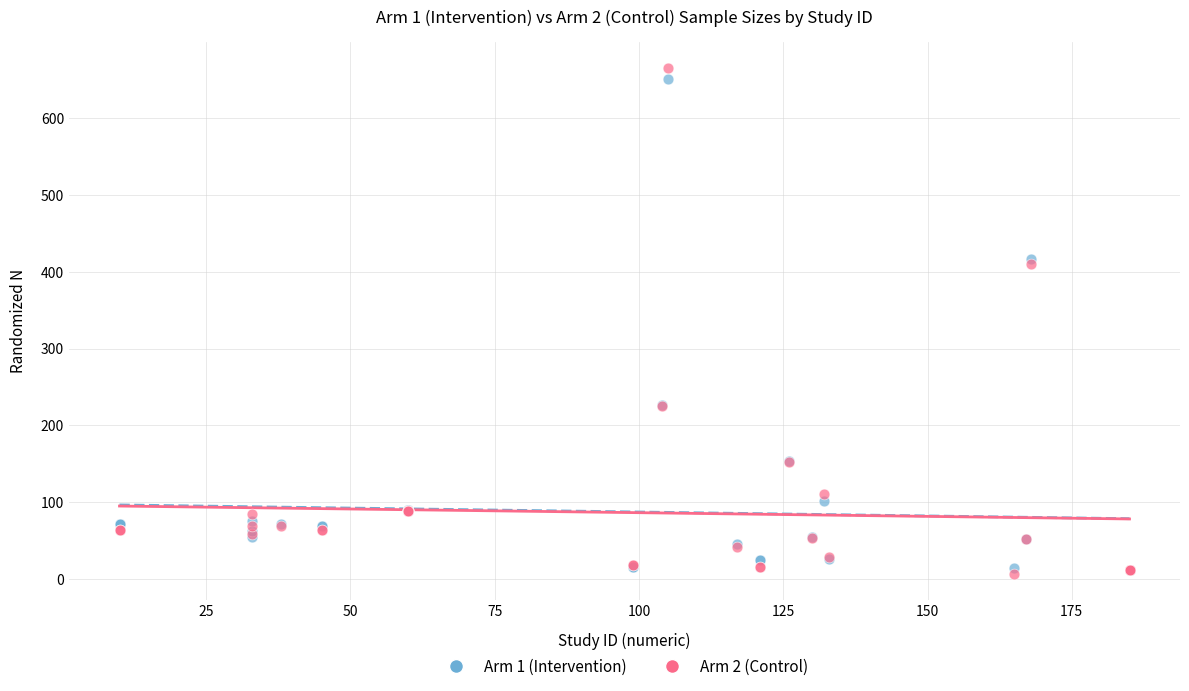

Which series reaches the maximum Y coordinate?

Arm 2 (Control)